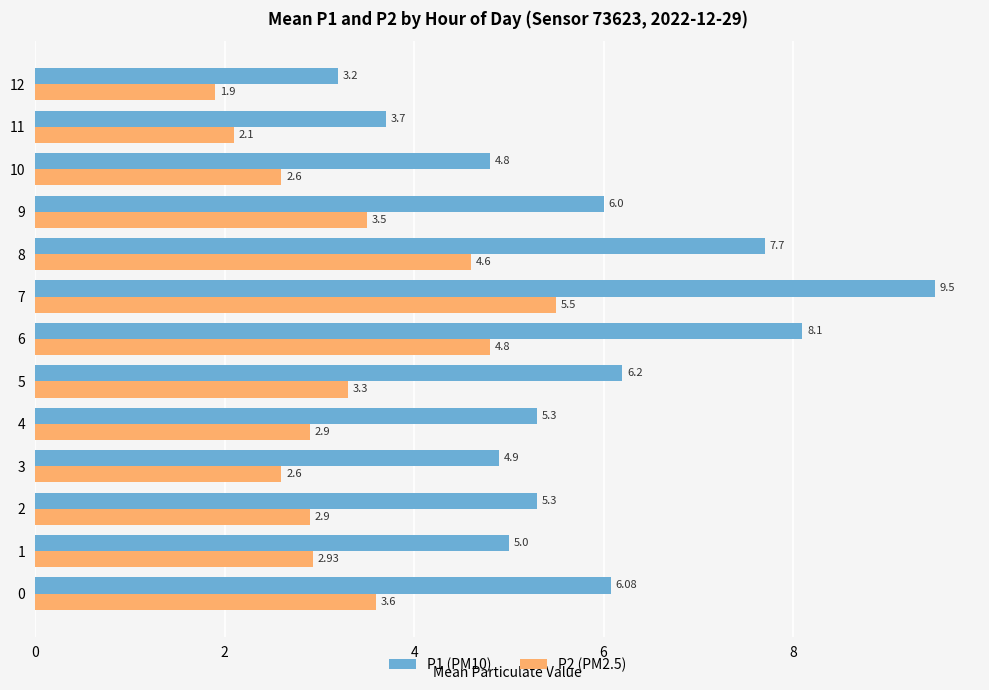

Is the value of P2 (PM2.5) at 10 greater than the value of P1 (PM10) at 9?

No